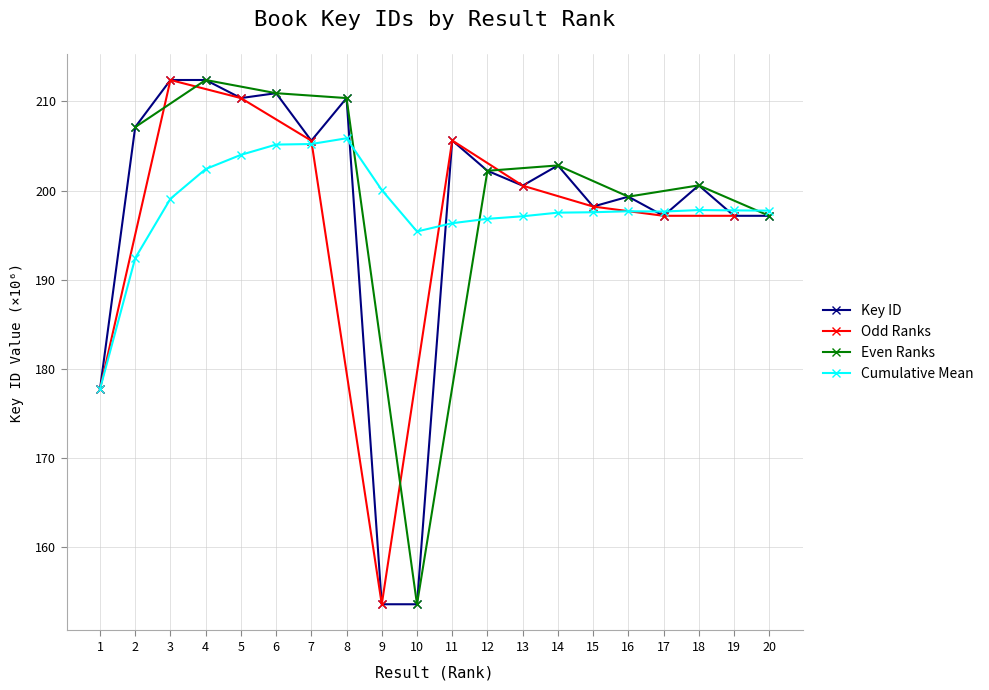

Reading left to right, extract all data points from this chart.

1=177.7	2=207.1	3=212.4	4=212.4	5=210.4	6=210.9	7=205.6	8=210.4	9=153.6	10=153.6	11=205.6	12=202.2	13=200.6	14=202.8	15=198.2	16=199.3	17=197.2	18=200.6	19=197.2	20=197.2